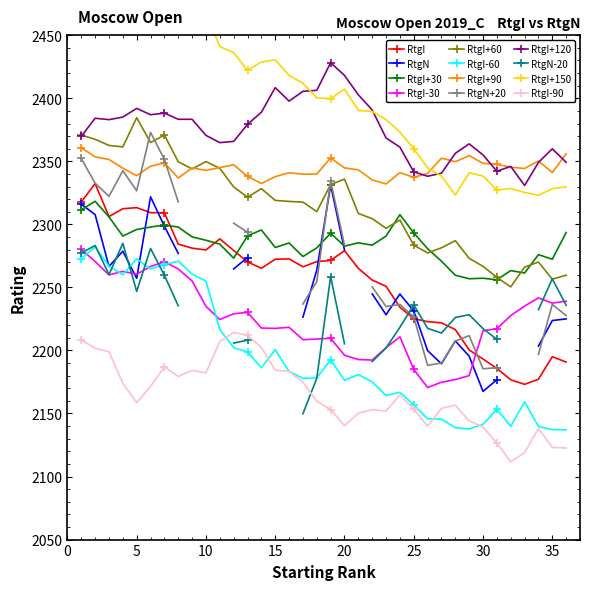

The RtgI-30 series shows 2235.0 at 10. True or false?

True